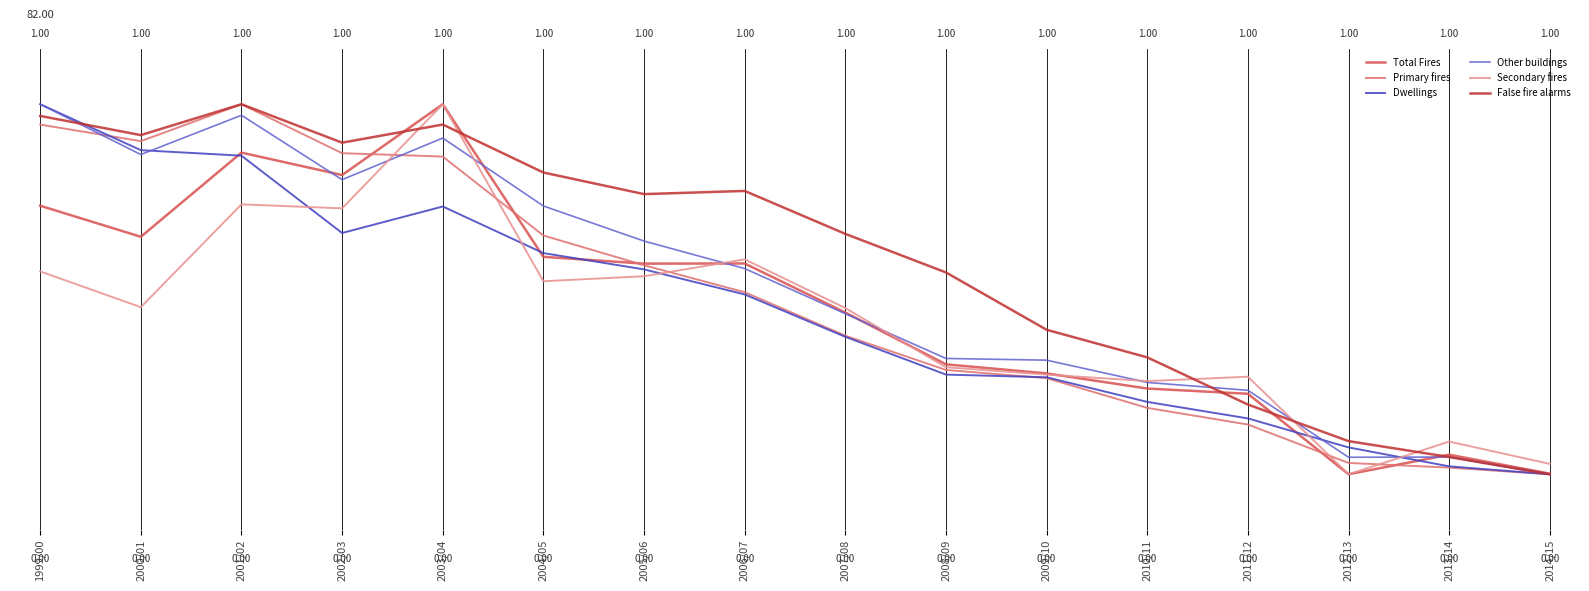

Does the chart have visible grid lines?

No